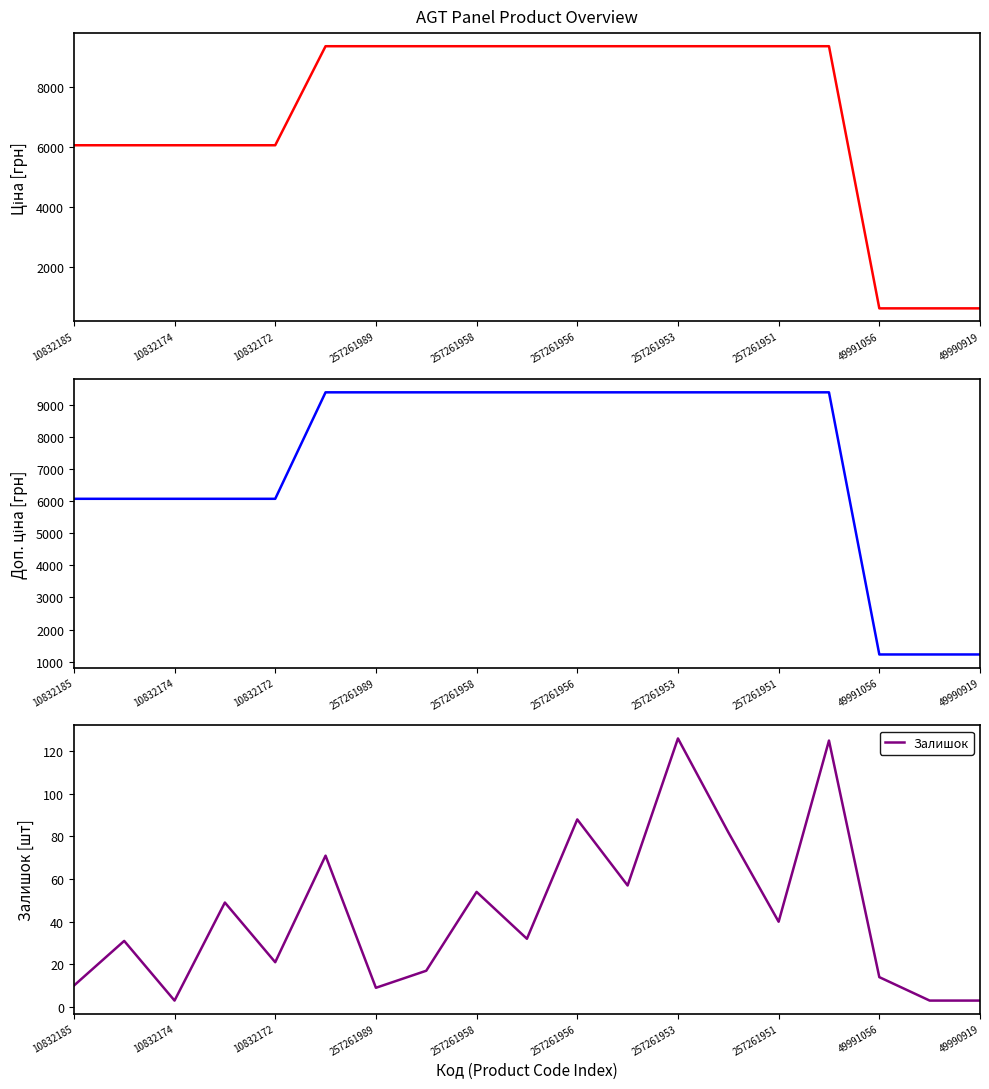

What is the difference between the maximum and second lowest values in the Залишок series?

123